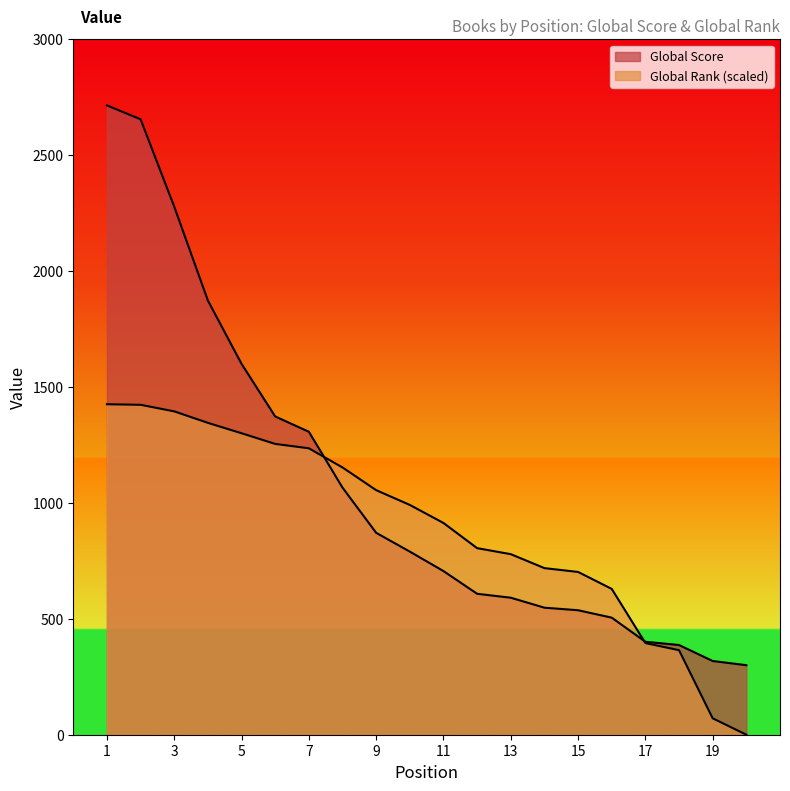

How many times do Global Rank and Global Score cross each other?

2